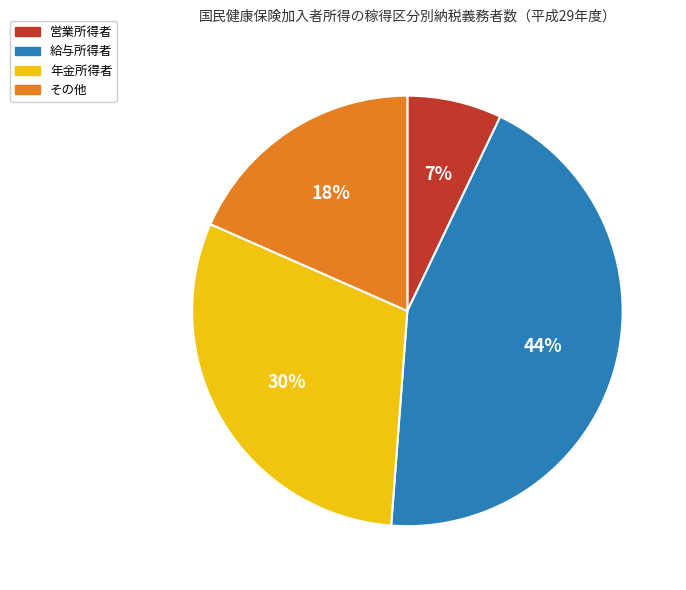

To the nearest percent, what portion does 営業所得者 represent?

7%